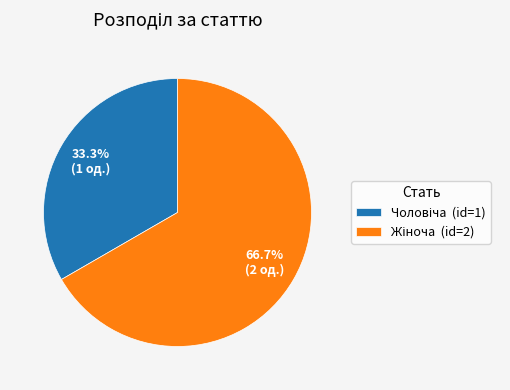

Is there any slice that represents more than half of the pie?

Yes